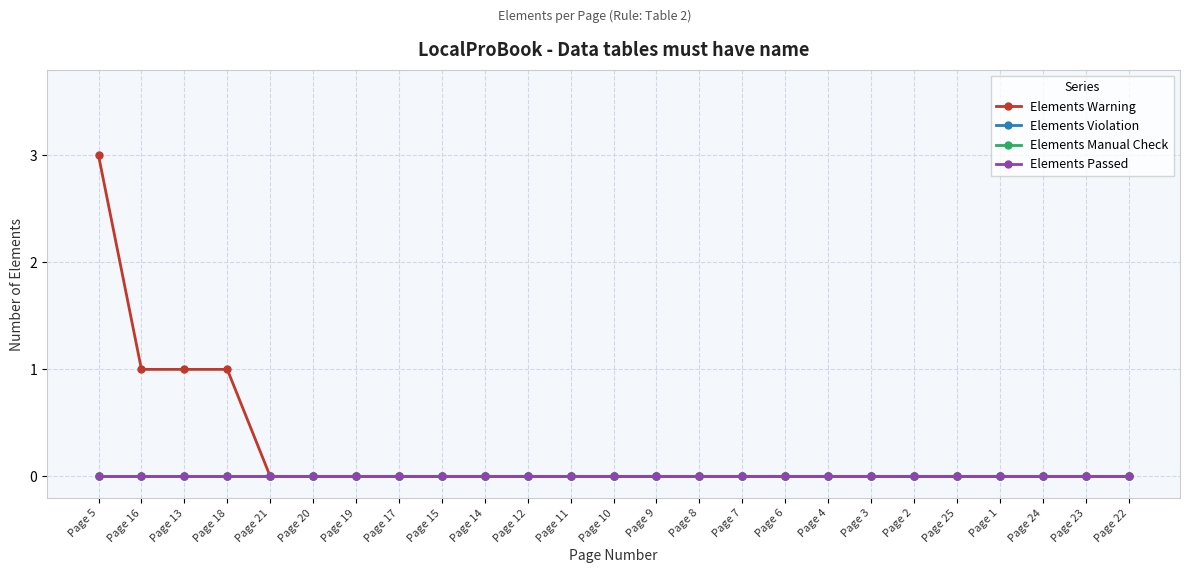

Does the chart have visible grid lines?

Yes